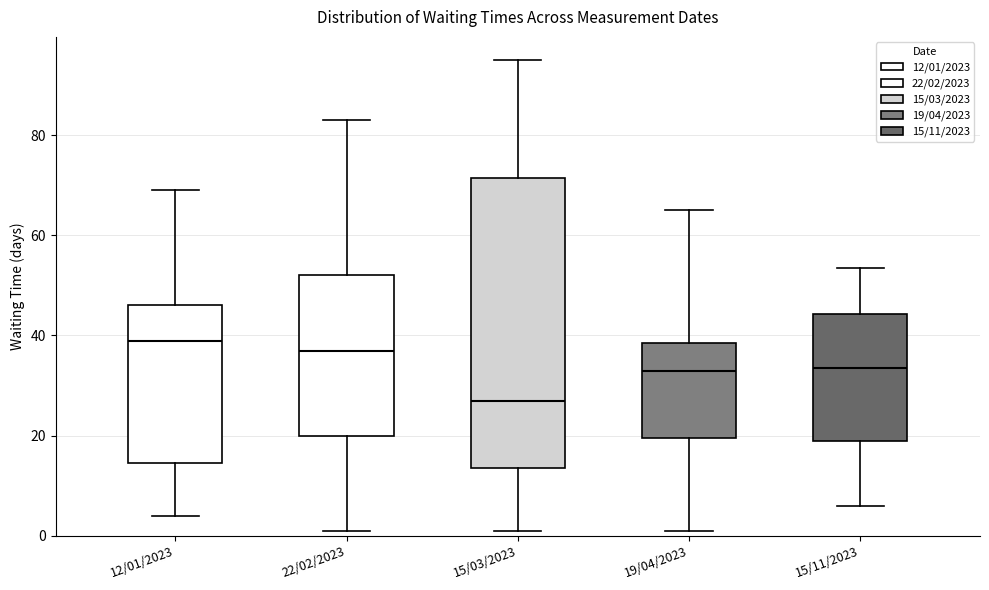

Which box has the lowest median line?

15/03/2023